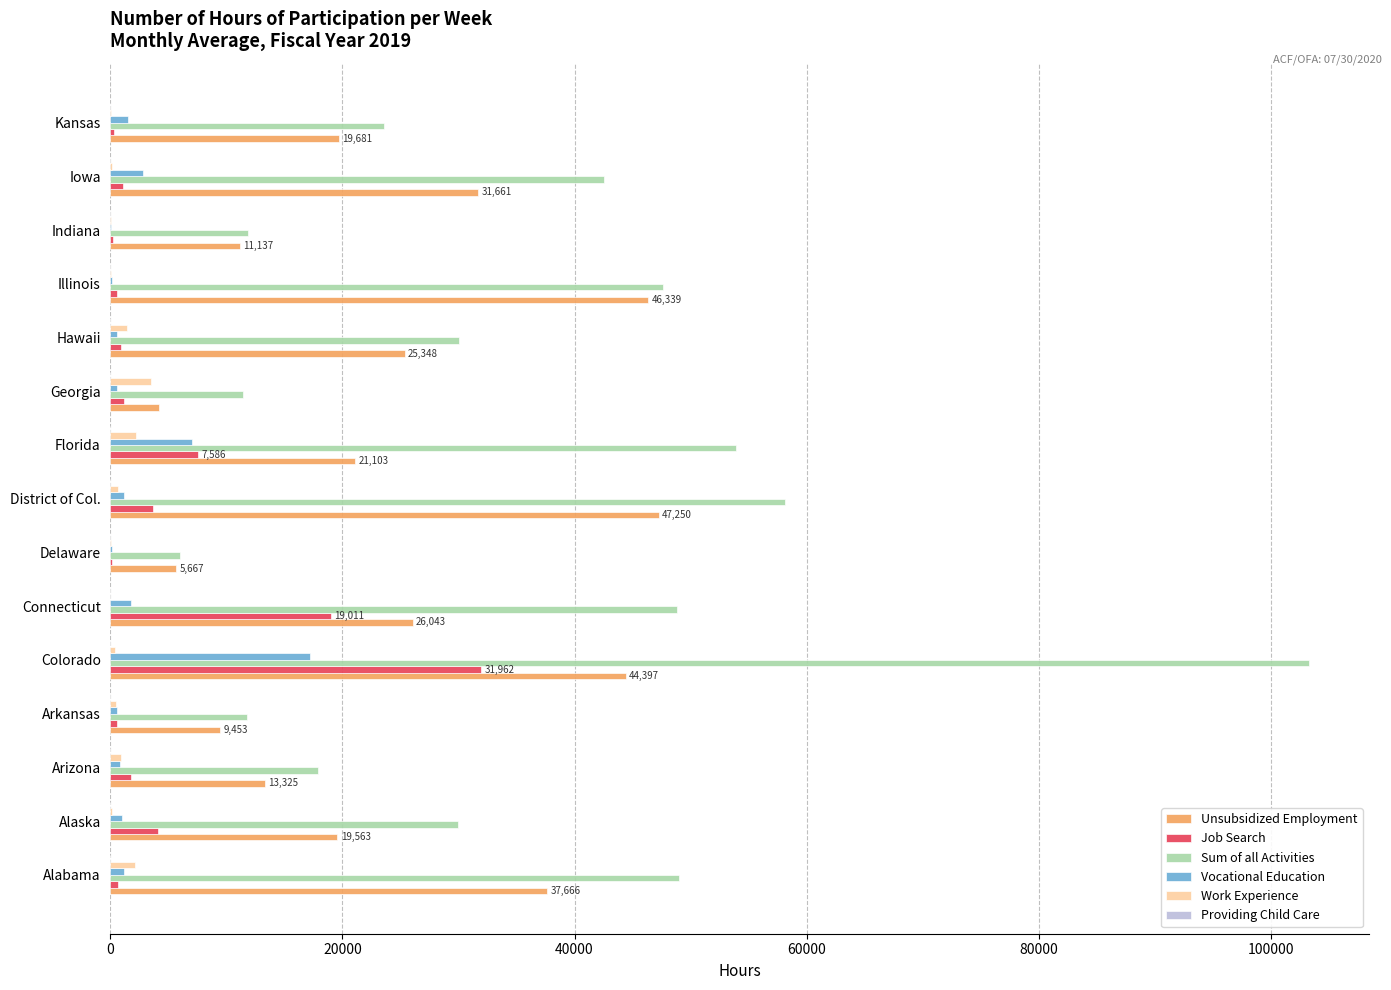

Which series has the largest total across all categories?

Sum of all Activities